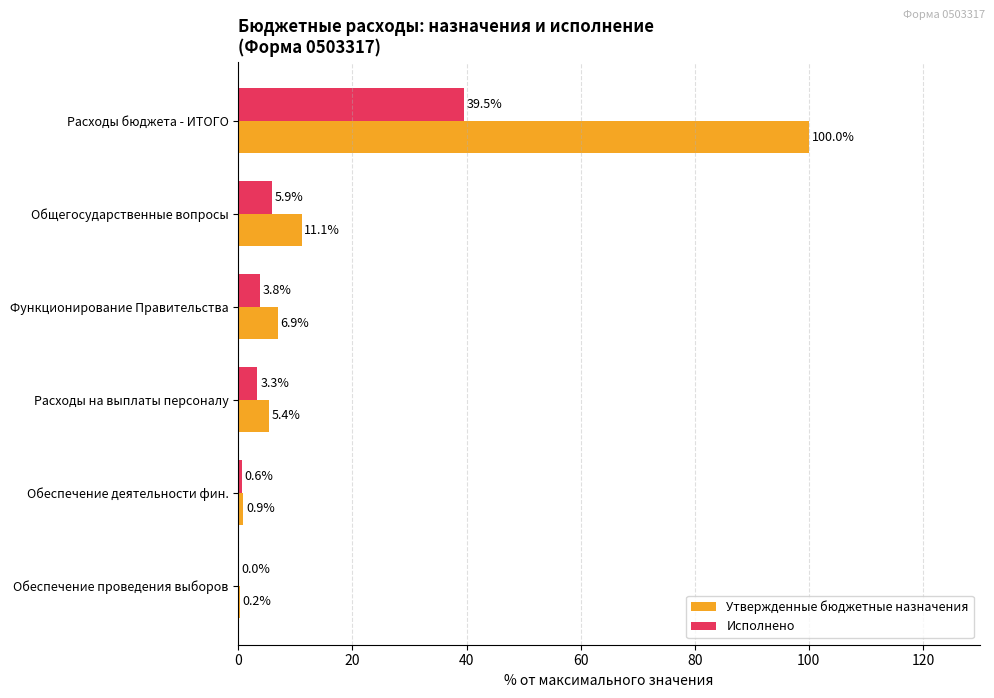

Count the number of categories in the chart.

6